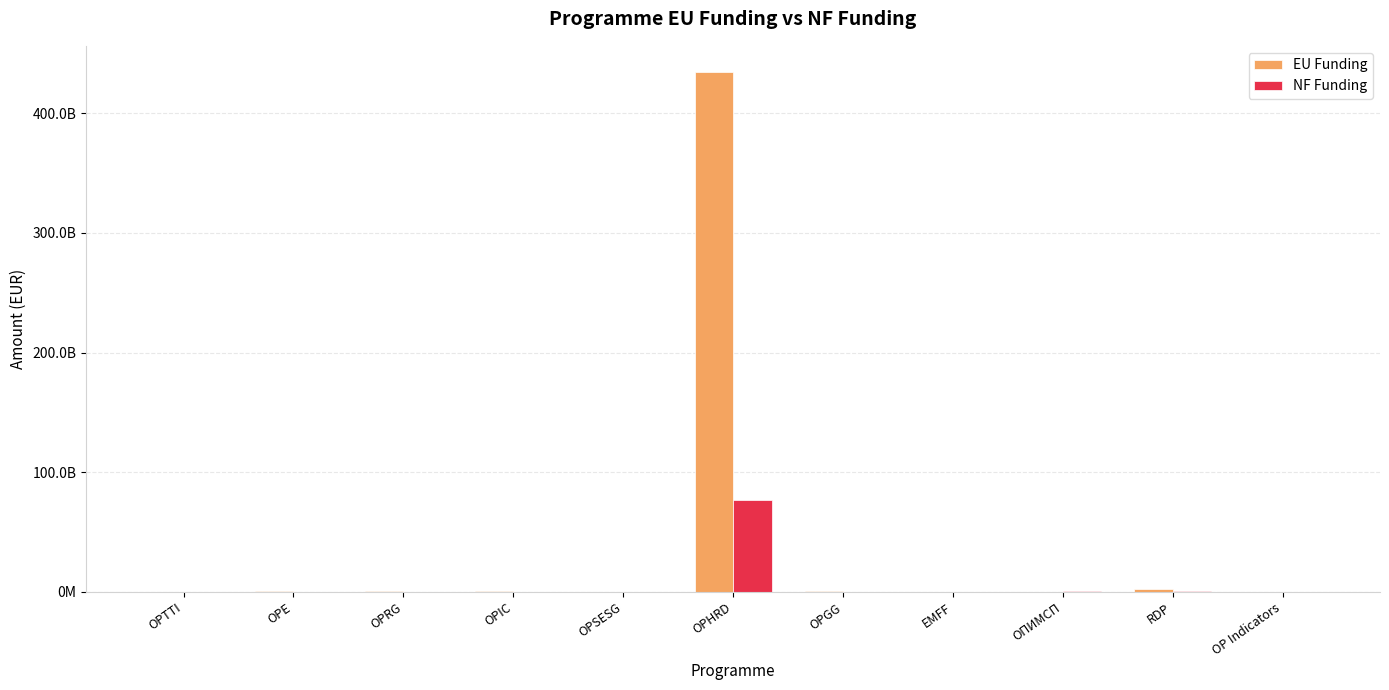

True or false: EU Funding has a value of 183837674.4 at EMFF.

True